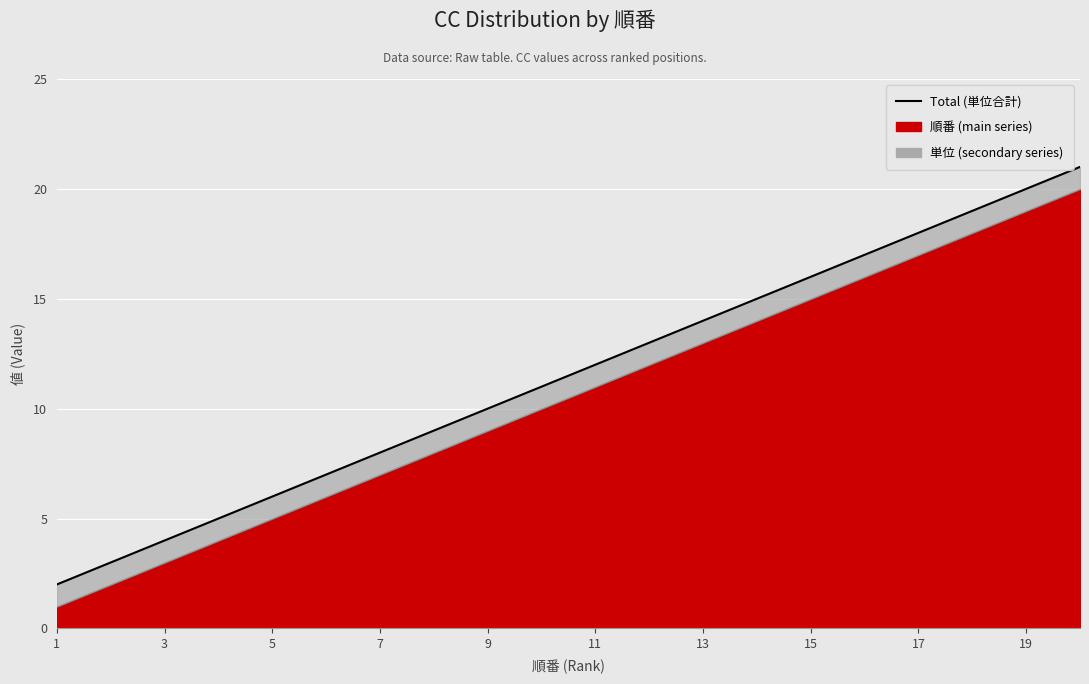

What is the greatest value displayed?

21